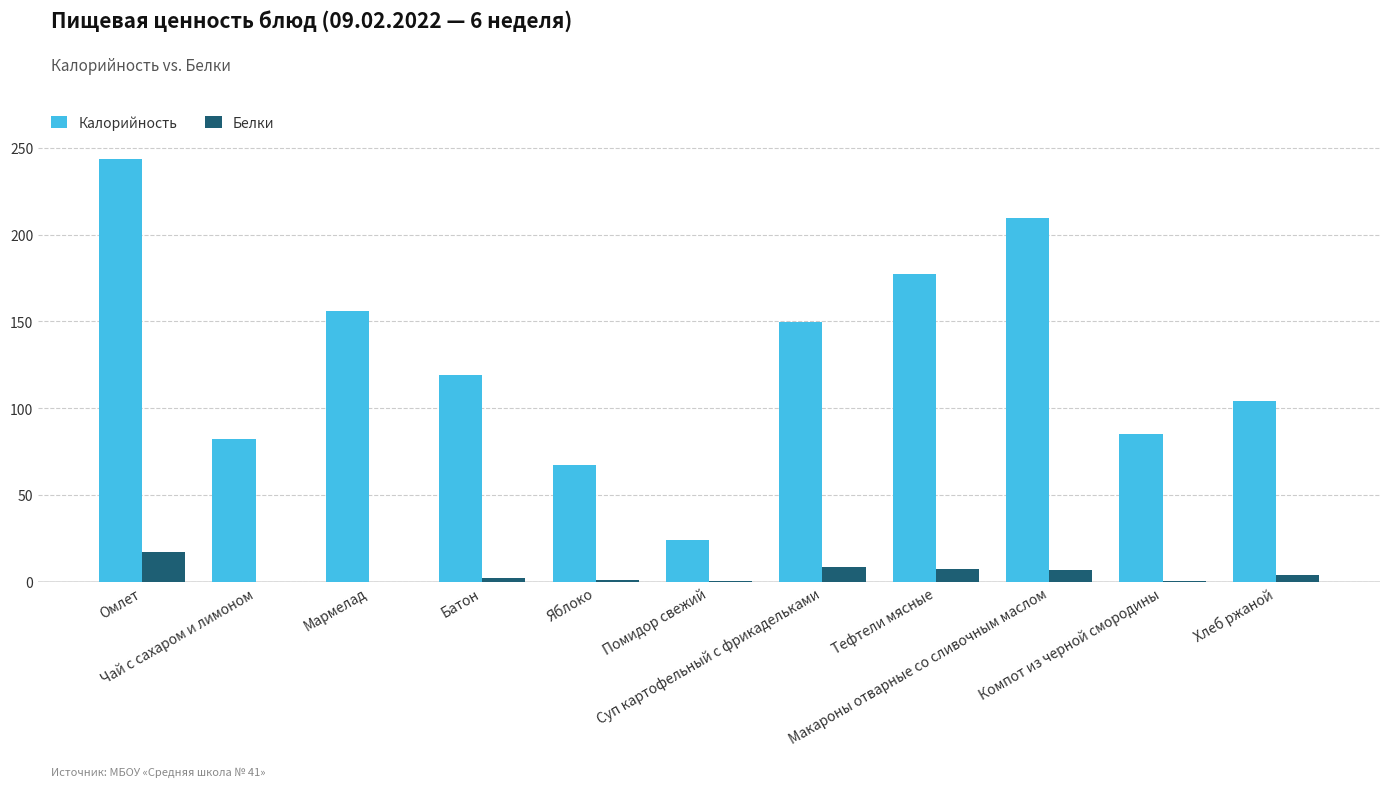

How many groups of bars are there?

11